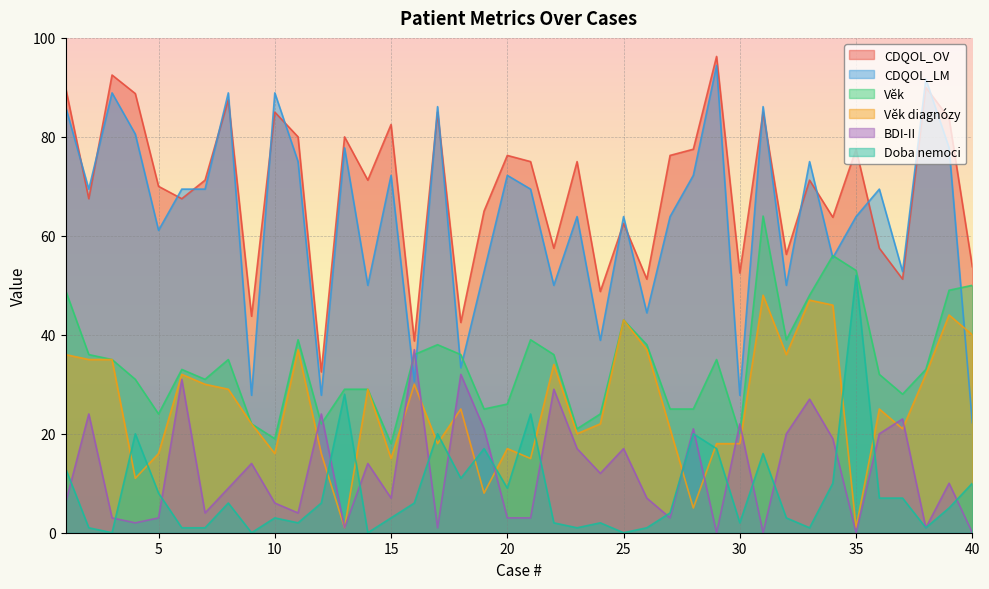

What is the total value across all series at 30?

142.3